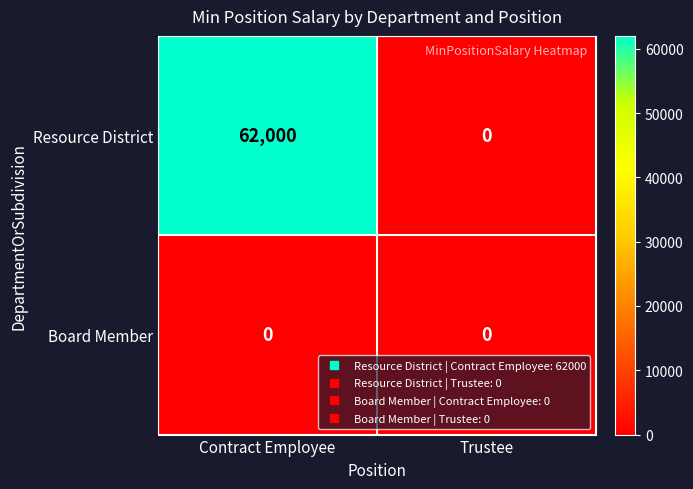

Which series changed the most between Contract Employee and Trustee?

Resource District